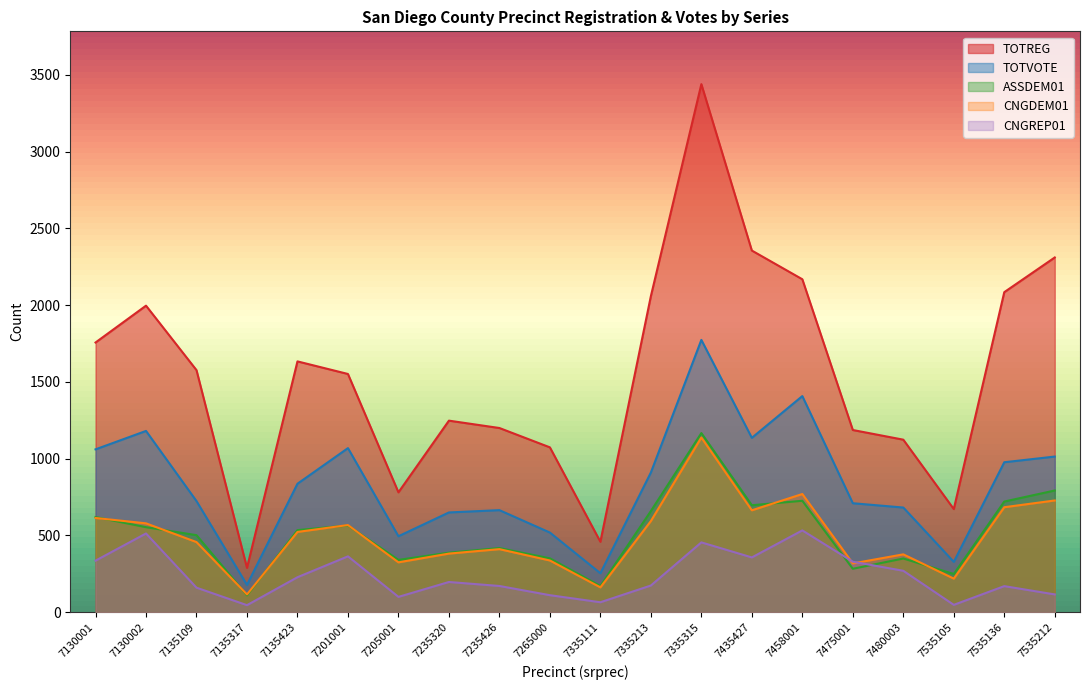

What is the difference between the second highest and second lowest values in the TOTREG series?

1897